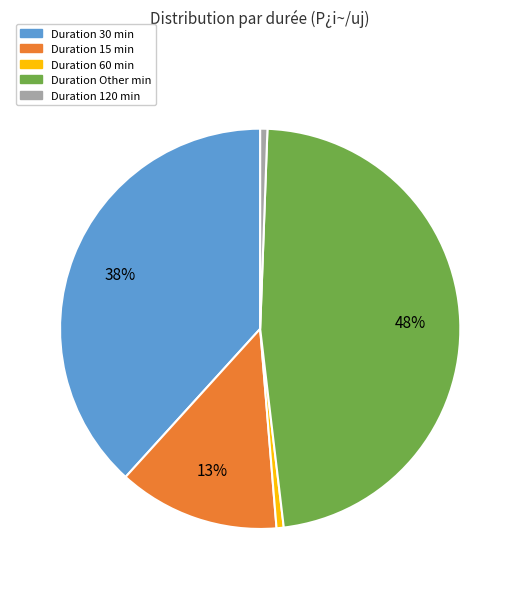

How many segments does this pie chart have?

5